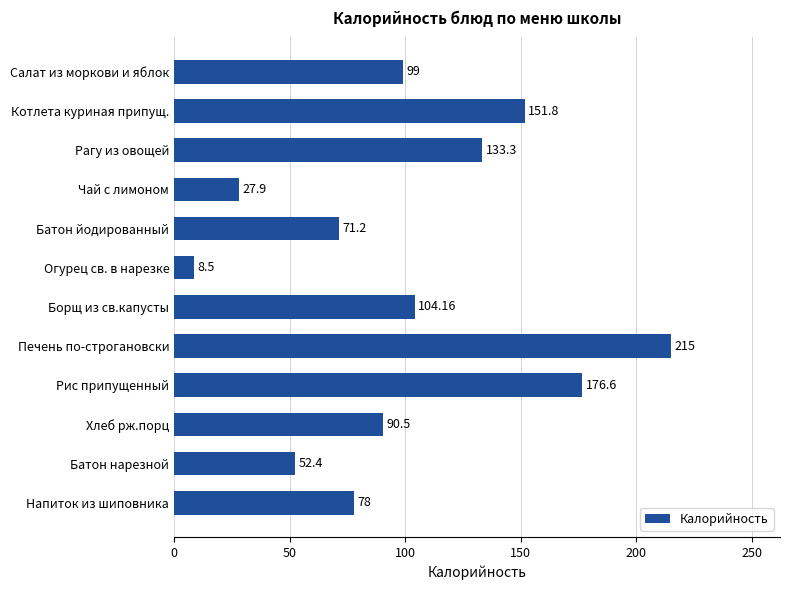

What is the ratio of the value at Рагу из овощей to the value at Чай с лимоном?

4.8